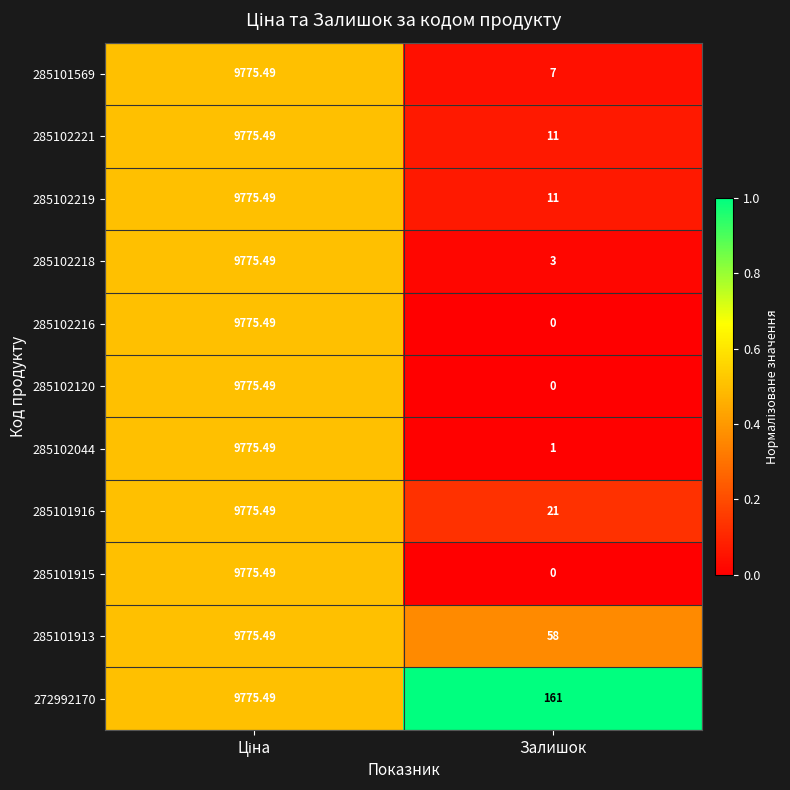

Where is 272992170 nearest to the value 4968?

Залишок